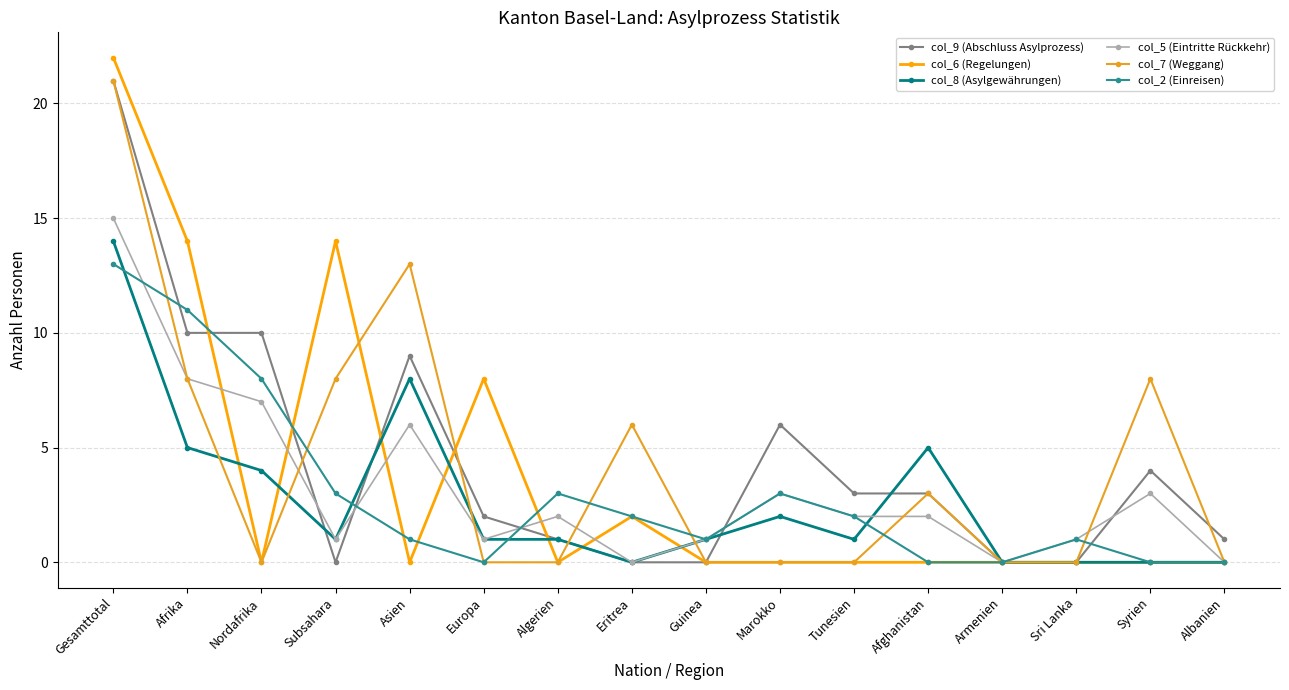

What is the difference between the highest and lowest values at Guinea?

1